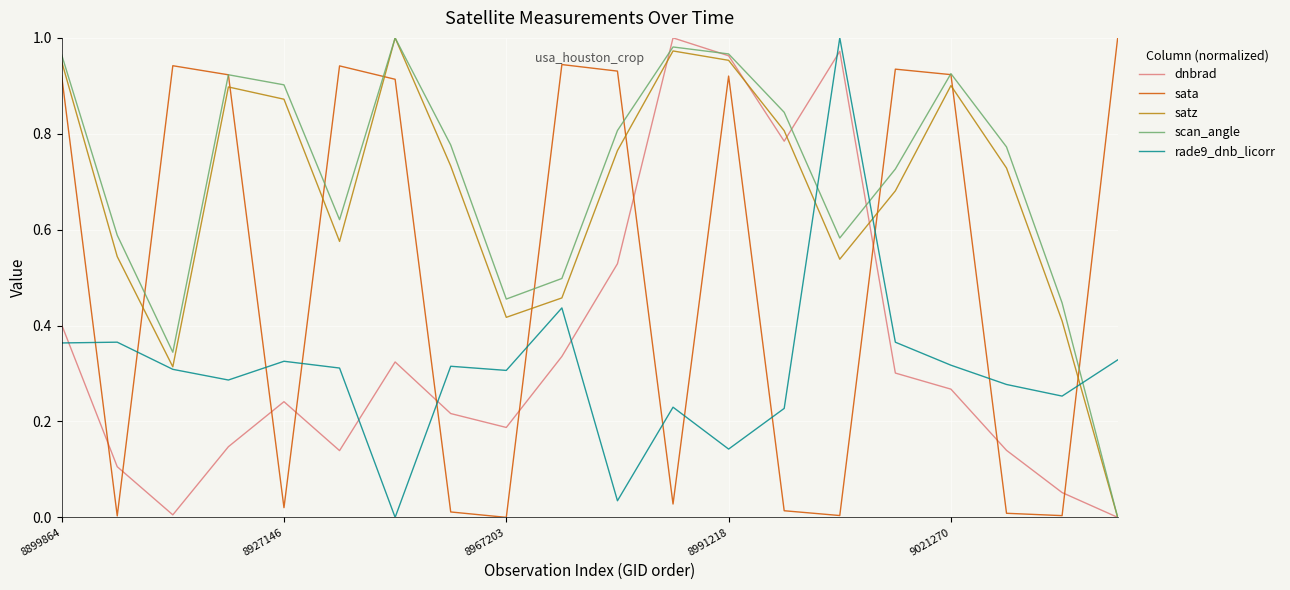

True or false: sata and satz cross at least once.

True